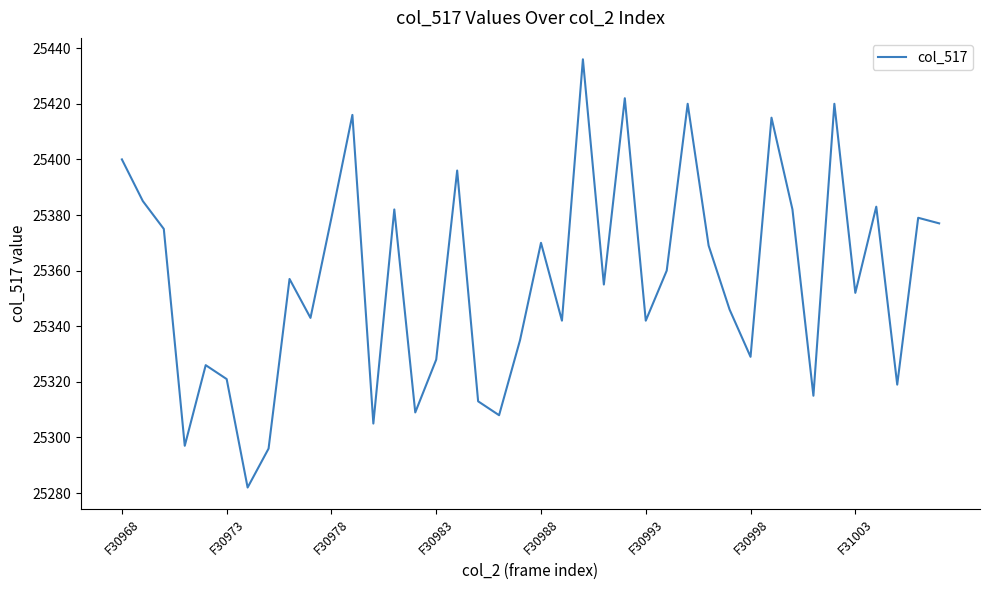

What is the average value?

25357